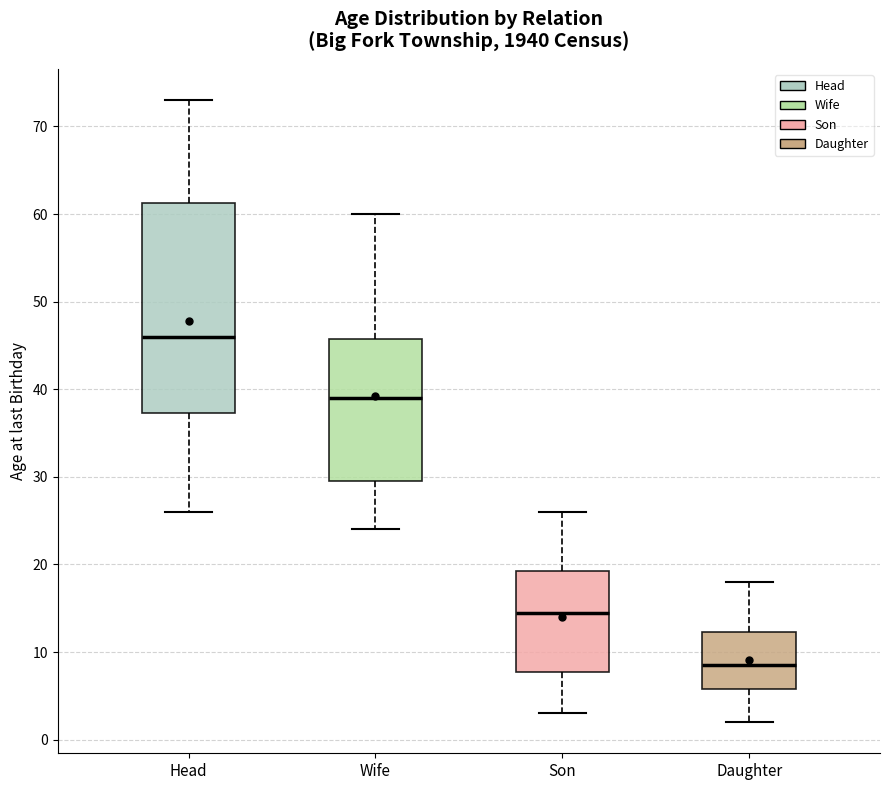

Reading left to right, read every box against the y-axis: the position of its median line, the range the box covers, and the ends of its whiskers. The values are not printed on the chart, so give them approximately, as read against the axis.

Head: median 46, box 37 to 61, whiskers 26 to 73
Wife: median 39, box 30 to 46, whiskers 24 to 60
Son: median 15, box 8 to 19, whiskers 3 to 26
Daughter: median 9, box 6 to 12, whiskers 2 to 18